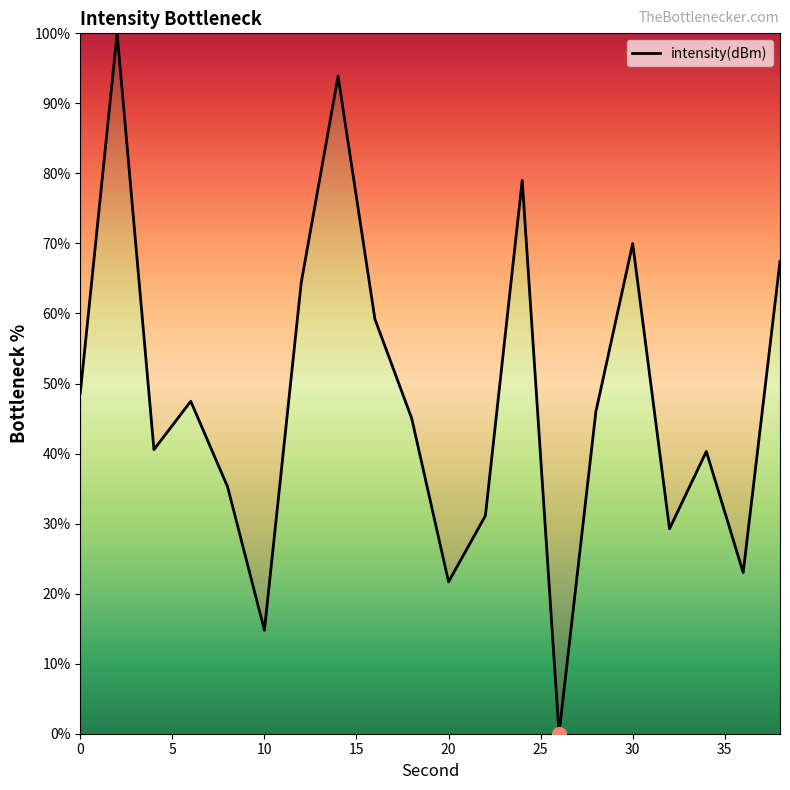

True or false: the data shows 21.7 at 20.

True